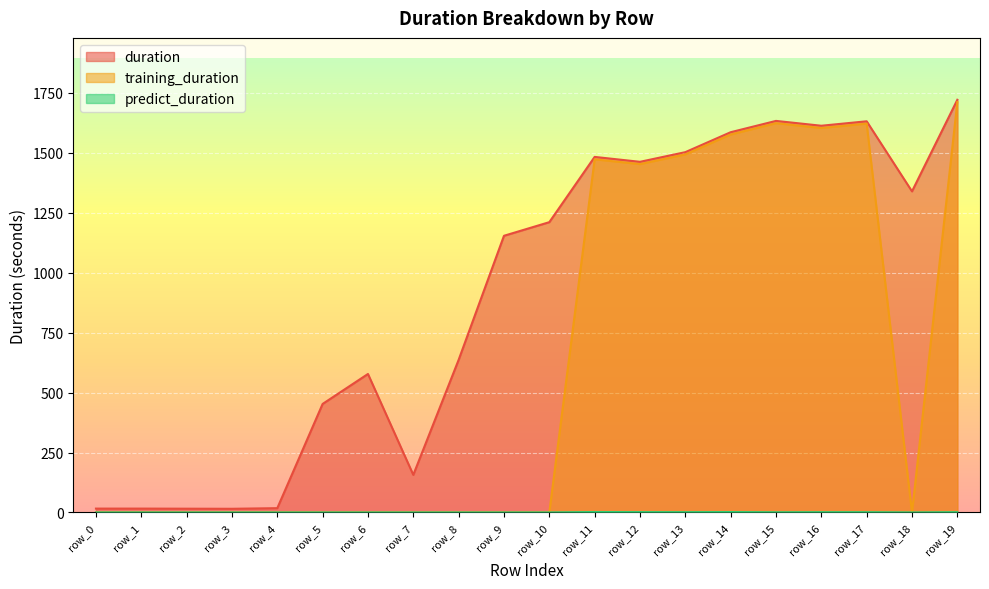

True or false: predict_duration and training_duration intersect in this chart.

False